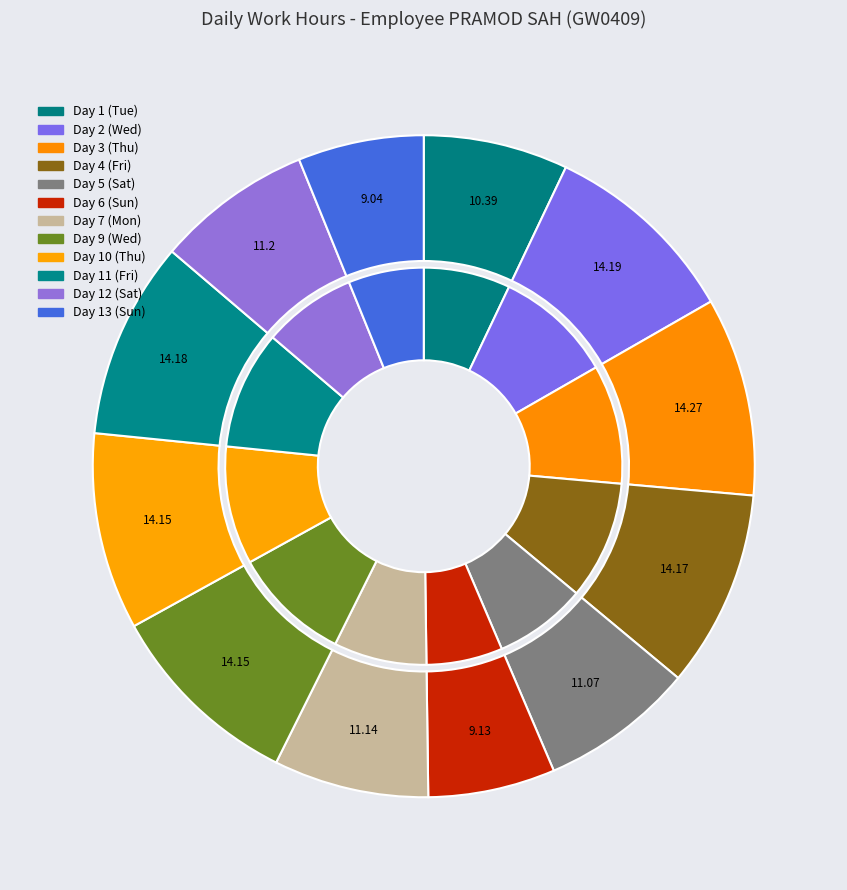

To the nearest percent, what percentage of the pie is Day 6 (Sun)?

6%